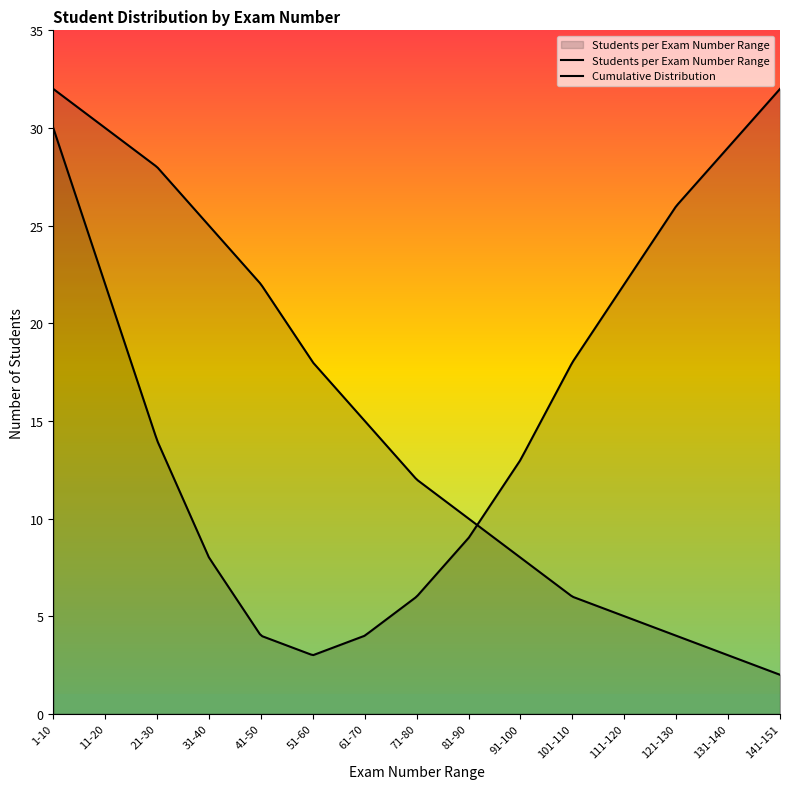

List the labels in order of value, largest first.

1-10, 11-20, 21-30, 31-40, 41-50, 51-60, 61-70, 71-80, 81-90, 91-100, 101-110, 111-120, 121-130, 131-140, 141-151